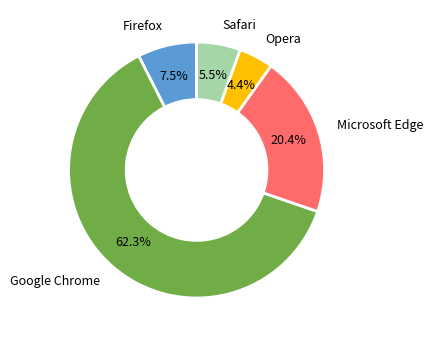

Is there a majority slice in this chart?

Yes